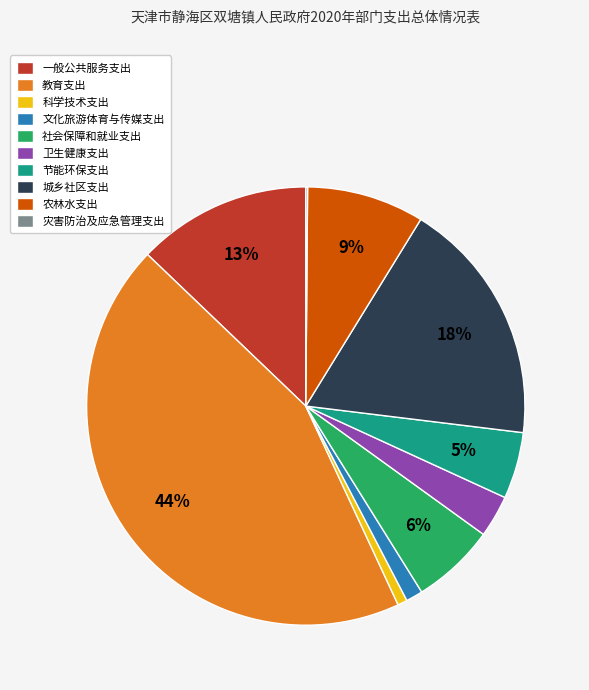

Combined, do 农林水支出 and 文化旅游体育与传媒支出 account for over 50%?

No